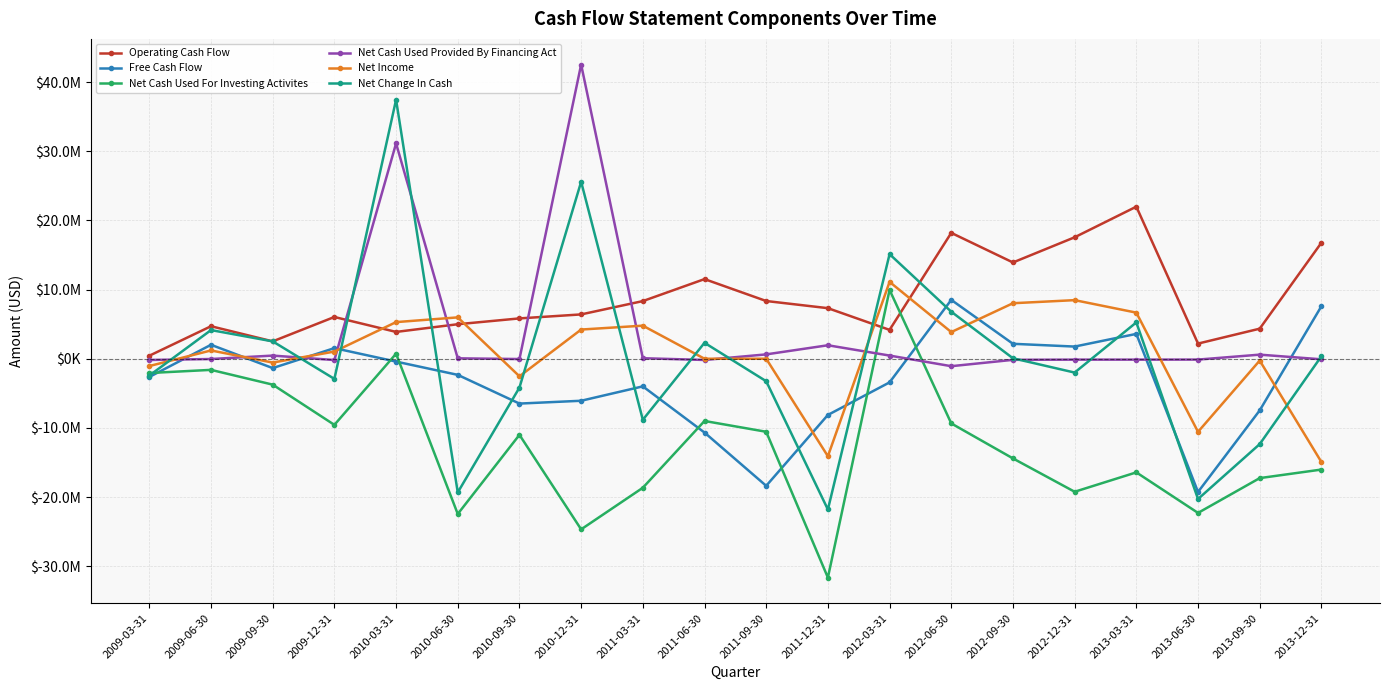

How many data points does each series have?

20